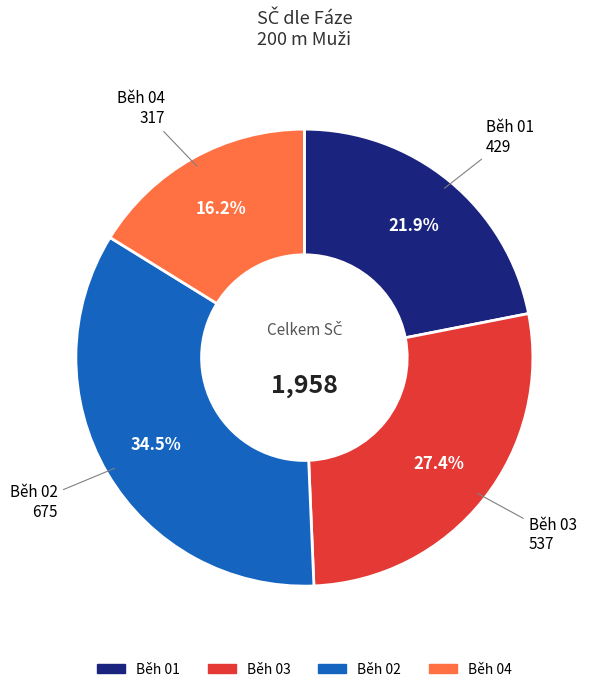

Is there any slice that represents more than half of the pie?

No